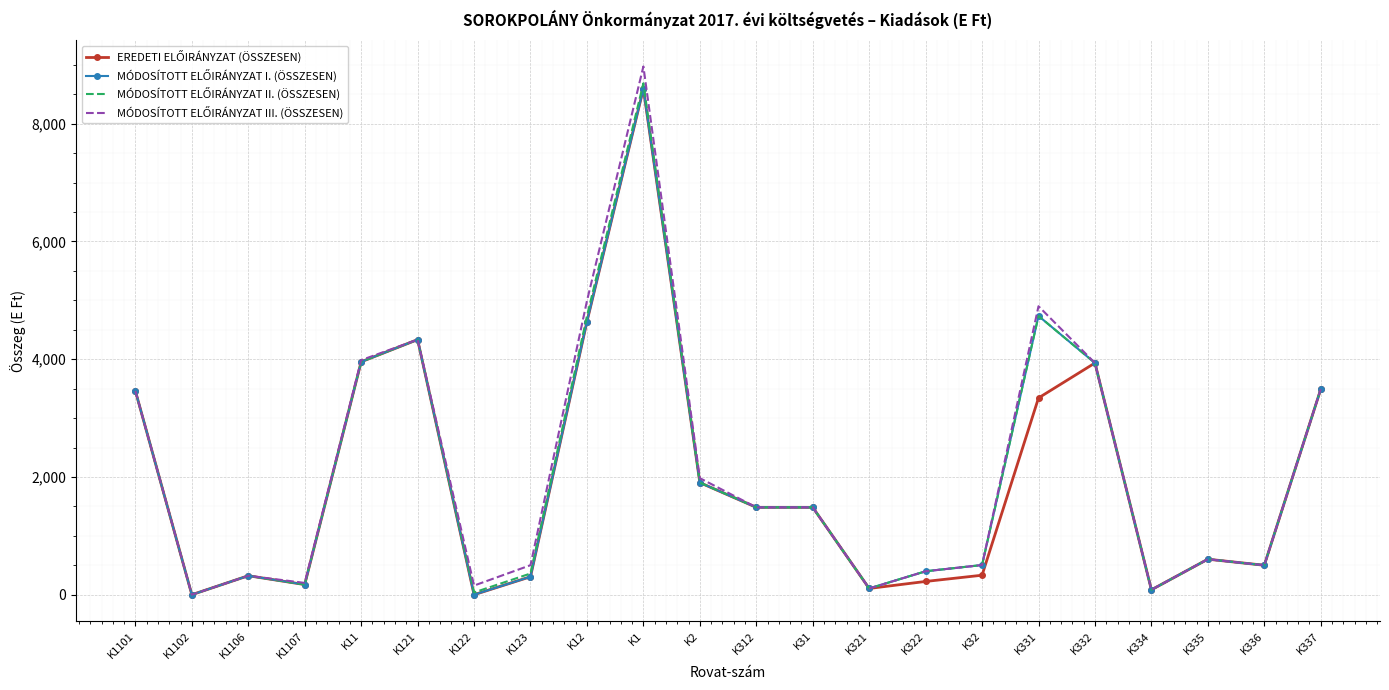

At which category is the sum across all series the highest?

K1